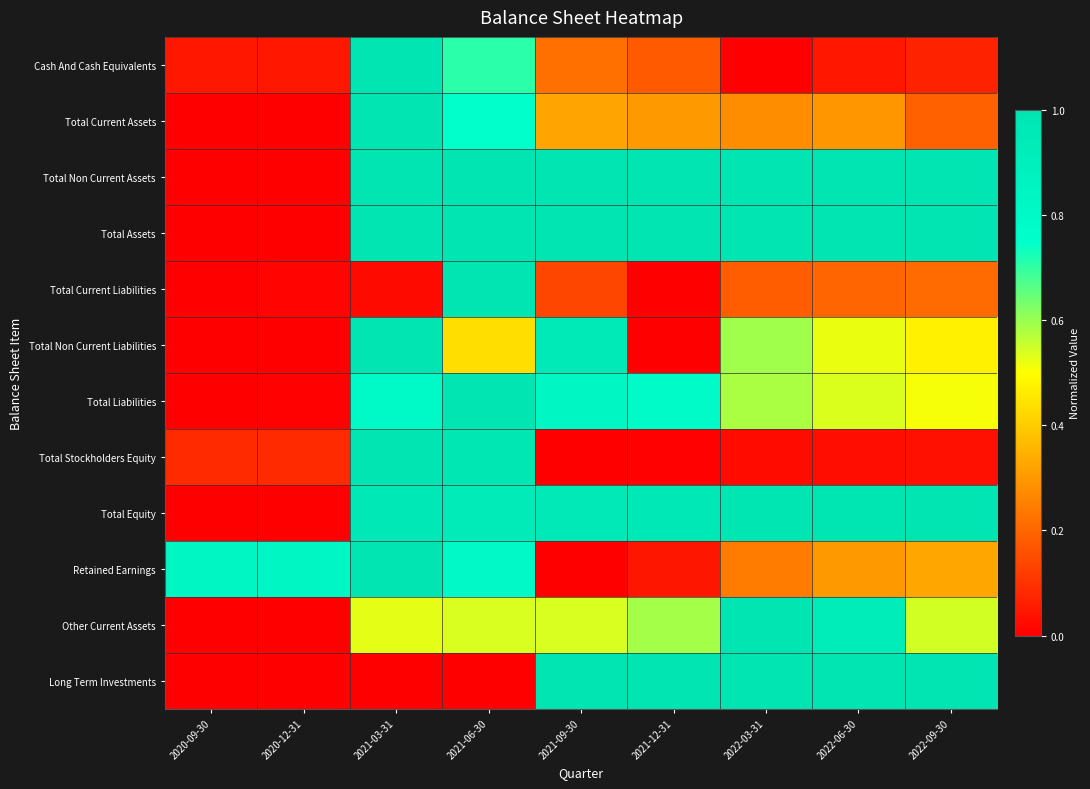

Reading left to right, list all the values displayed in this chart.

Cash And Cash Equivalents: 2020-09-30=0.0	2020-12-31=0.0	2021-03-31=1.0	2021-06-30=0.7	2021-09-30=0.2	2021-12-31=0.2	2022-03-31=0.0	2022-06-30=0.0	2022-09-30=0.1
Total Current Assets: 2020-09-30=0.0	2020-12-31=0.0	2021-03-31=1.0	2021-06-30=0.7	2021-09-30=0.3	2021-12-31=0.3	2022-03-31=0.3	2022-06-30=0.3	2022-09-30=0.2
Total Non Current Assets: 2020-09-30=0.0	2020-12-31=0.0	2021-03-31=1.0	2021-06-30=1.0	2021-09-30=1.0	2021-12-31=1.0	2022-03-31=1.0	2022-06-30=1.0	2022-09-30=1.0
Total Assets: 2020-09-30=0.0	2020-12-31=0.0	2021-03-31=1.0	2021-06-30=1.0	2021-09-30=1.0	2021-12-31=1.0	2022-03-31=1.0	2022-06-30=1.0	2022-09-30=1.0
Total Current Liabilities: 2020-09-30=0.0	2020-12-31=0.0	2021-03-31=0.0	2021-06-30=1.0	2021-09-30=0.1	2021-12-31=0.0	2022-03-31=0.2	2022-06-30=0.2	2022-09-30=0.2
Total Non Current Liabilities: 2020-09-30=0.0	2020-12-31=0.0	2021-03-31=1.0	2021-06-30=0.4	2021-09-30=0.9	2021-12-31=0.0	2022-03-31=0.6	2022-06-30=0.5	2022-09-30=0.5
Total Liabilities: 2020-09-30=0.0	2020-12-31=0.0	2021-03-31=0.8	2021-06-30=1.0	2021-09-30=0.8	2021-12-31=0.8	2022-03-31=0.6	2022-06-30=0.5	2022-09-30=0.5
Total Stockholders Equity: 2020-09-30=0.1	2020-12-31=0.1	2021-03-31=1.0	2021-06-30=1.0	2021-09-30=0.0	2021-12-31=0.0	2022-03-31=0.0	2022-06-30=0.0	2022-09-30=0.0
Total Equity: 2020-09-30=0.0	2020-12-31=0.0	2021-03-31=1.0	2021-06-30=0.9	2021-09-30=1.0	2021-12-31=1.0	2022-03-31=1.0	2022-06-30=1.0	2022-09-30=1.0
Retained Earnings: 2020-09-30=0.8	2020-12-31=0.8	2021-03-31=1.0	2021-06-30=0.8	2021-09-30=0.0	2021-12-31=0.0	2022-03-31=0.2	2022-06-30=0.3	2022-09-30=0.3
Other Current Assets: 2020-09-30=0.0	2020-12-31=0.0	2021-03-31=0.5	2021-06-30=0.5	2021-09-30=0.5	2021-12-31=0.6	2022-03-31=1.0	2022-06-30=0.9	2022-09-30=0.5
Long Term Investments: 2020-09-30=0.0	2020-12-31=0.0	2021-03-31=0.0	2021-06-30=0.0	2021-09-30=1.0	2021-12-31=1.0	2022-03-31=1.0	2022-06-30=1.0	2022-09-30=1.0